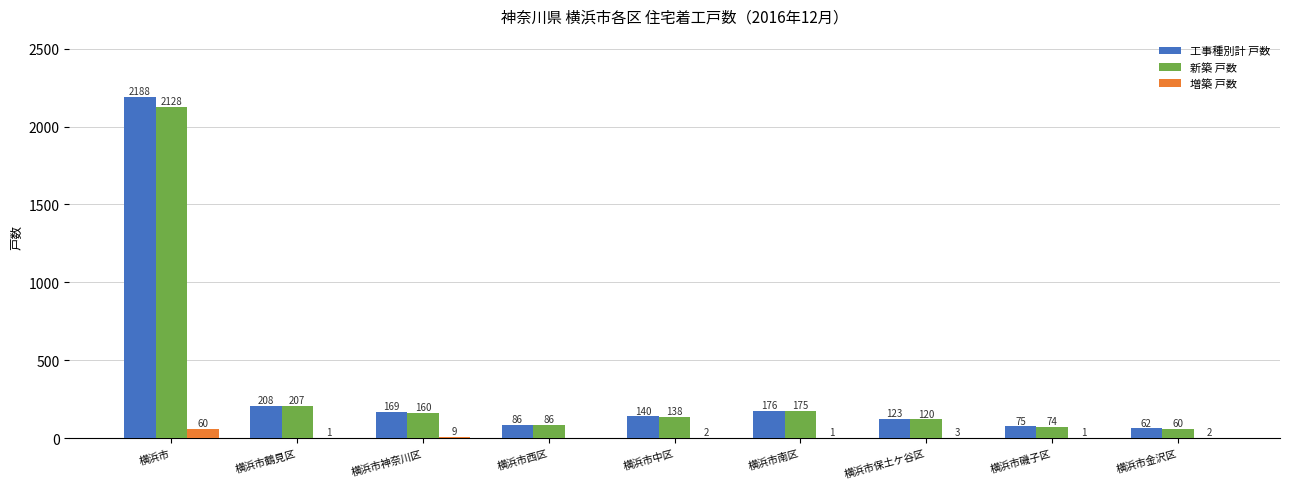

What is the difference between the 増築 戸数 values at 横浜市金沢区 and 横浜市磯子区?

1